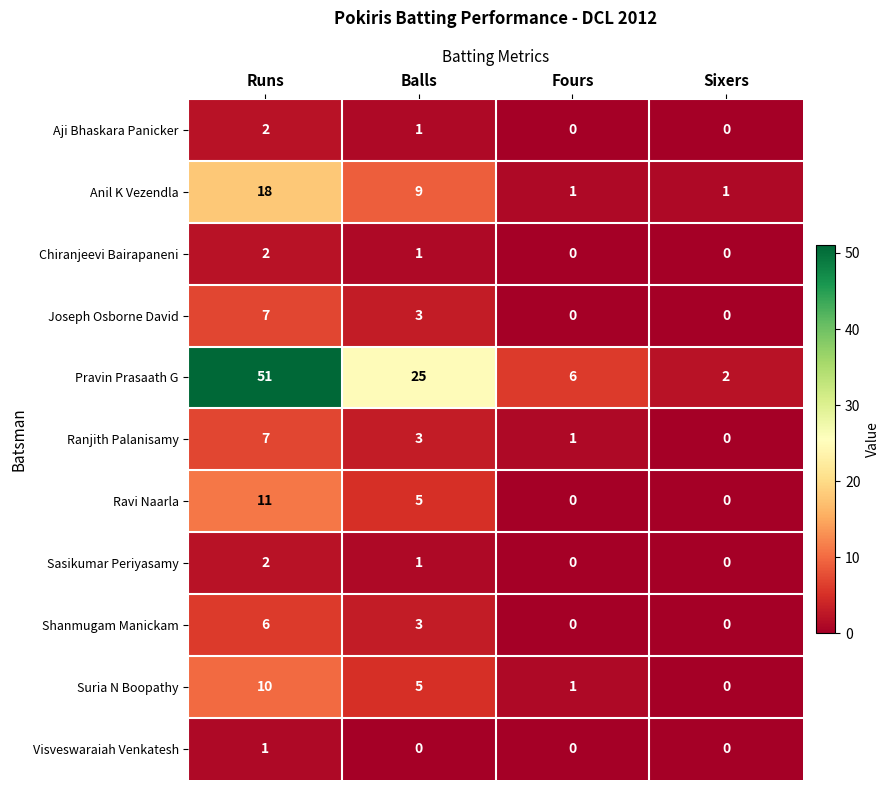

List the labels in order of Ranjith Palanisamy value, largest first.

Runs, Balls, Fours, Sixers